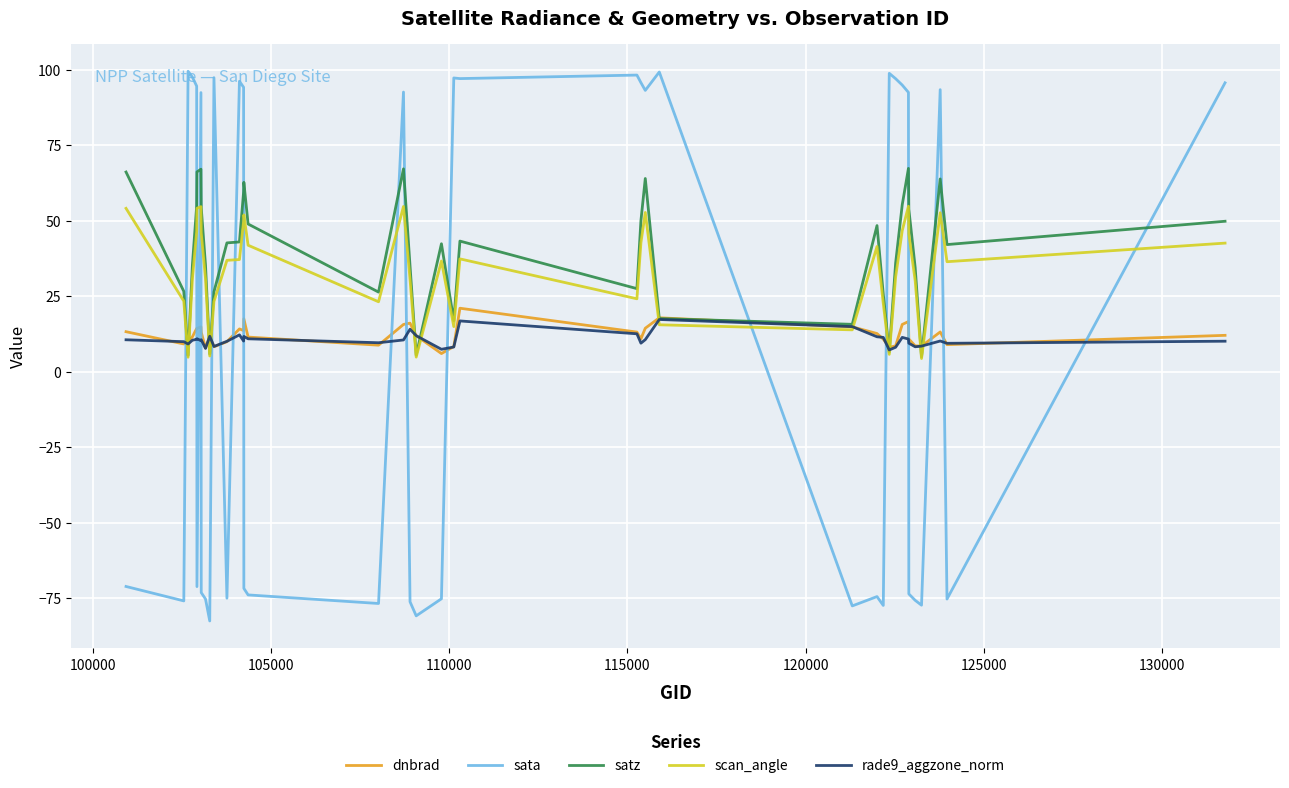

What is the lowest value of the dnbrad series?

6.0